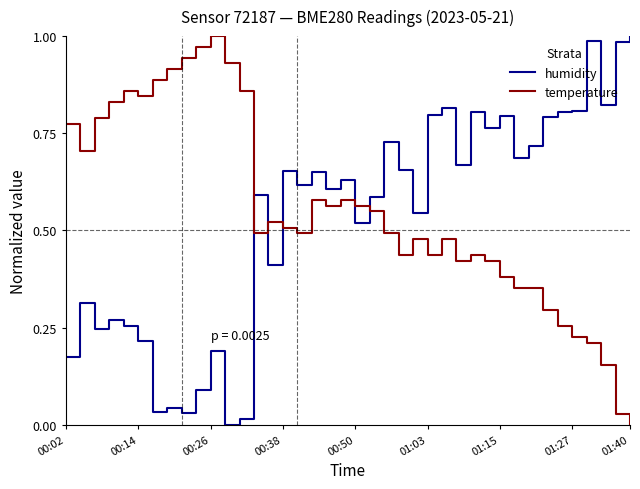

At how many categories does at least one series exceed 0?

40